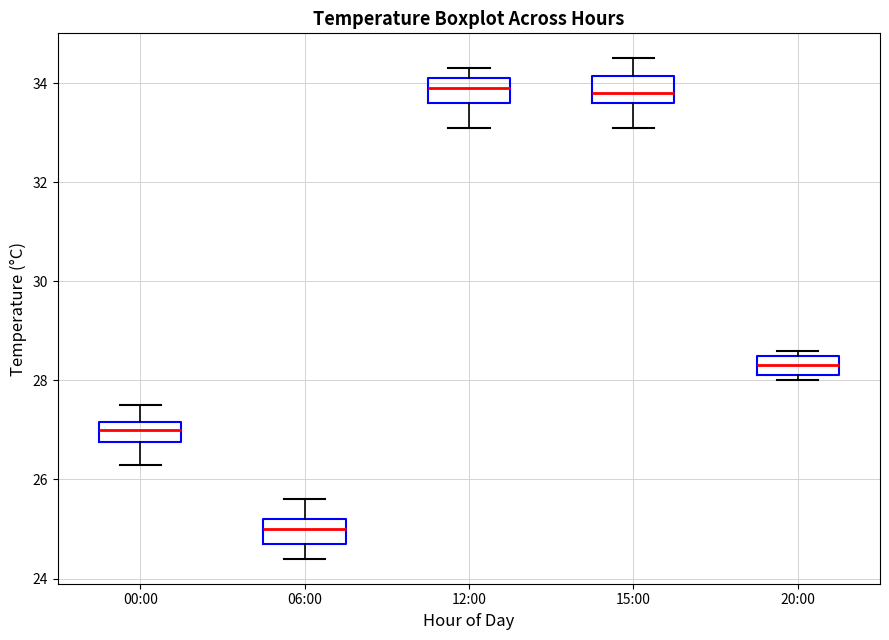

Where does the lower whisker of the box for 00:00 end on the y-axis? The values are not printed on the chart, so give them approximately, as read against the axis.

26.4